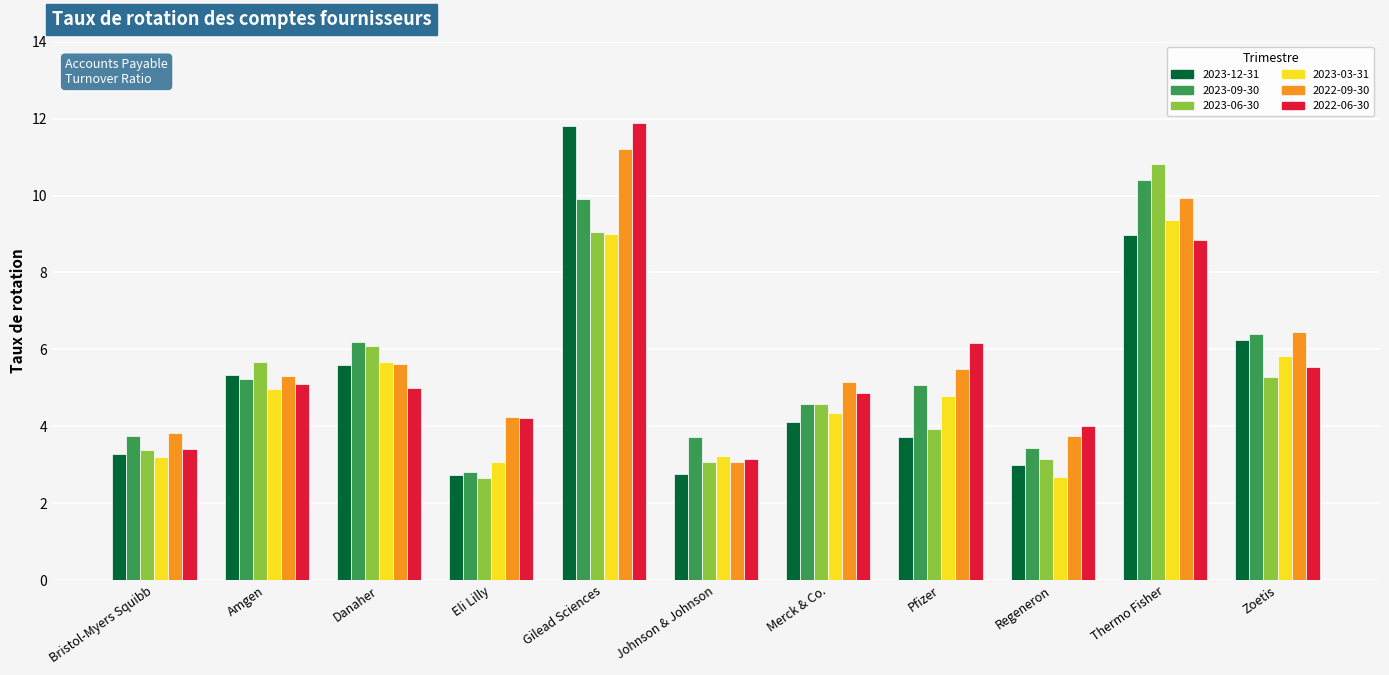

What is the label of the 8th bar from the left?

Pfizer